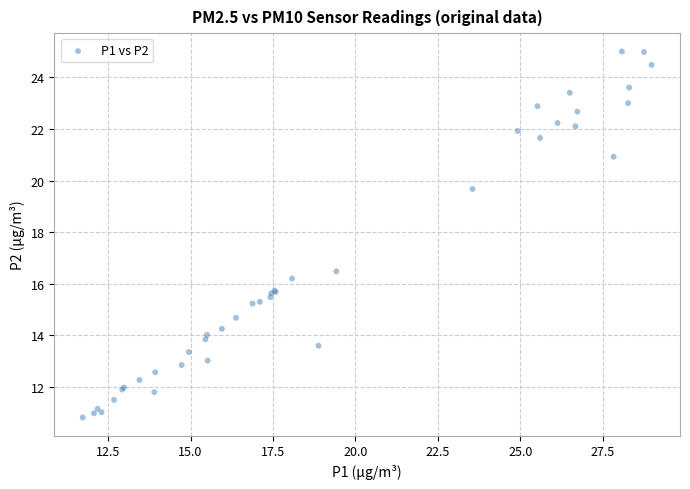

What Y value in the scatter plot is closest to 17?

16.5